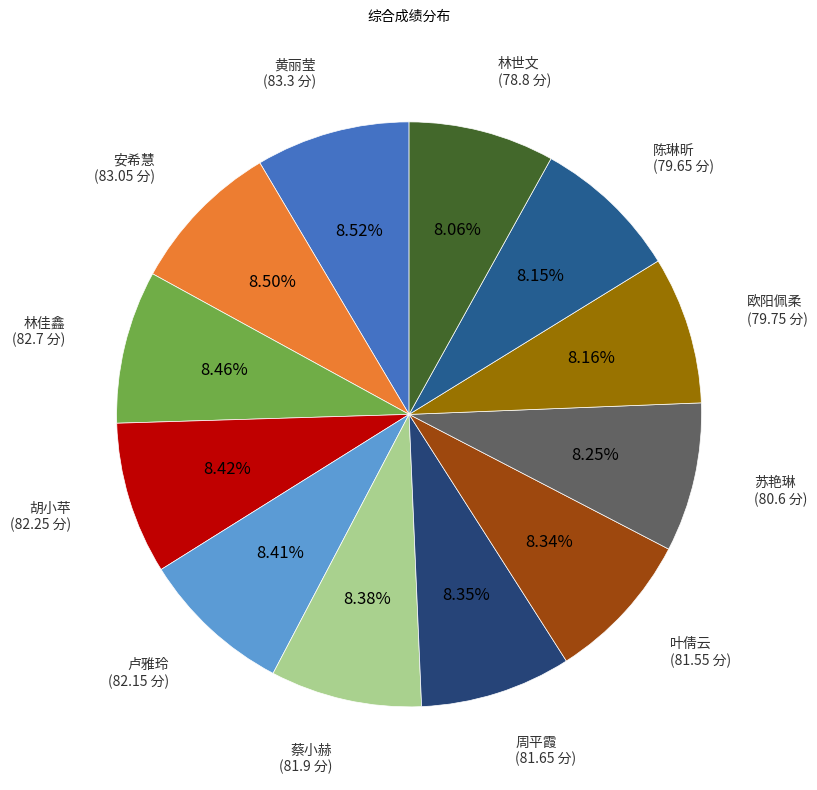

How many slices are in this pie chart?

12